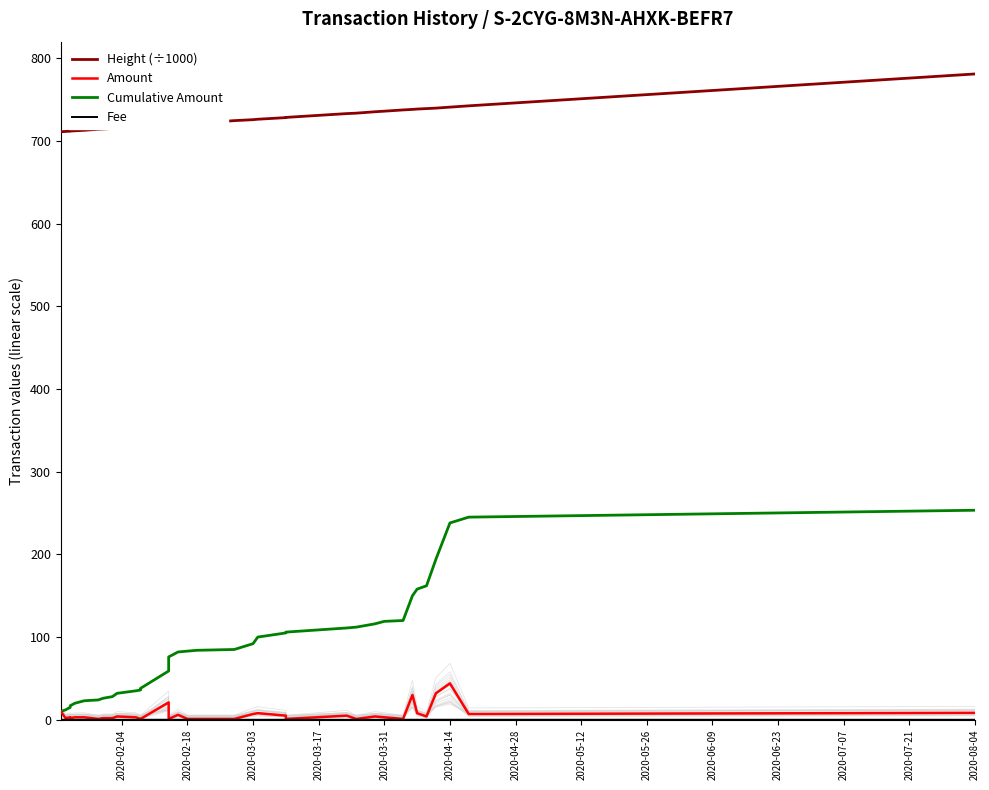

What is the lowest value of the Cumulative Amount series?

10.0